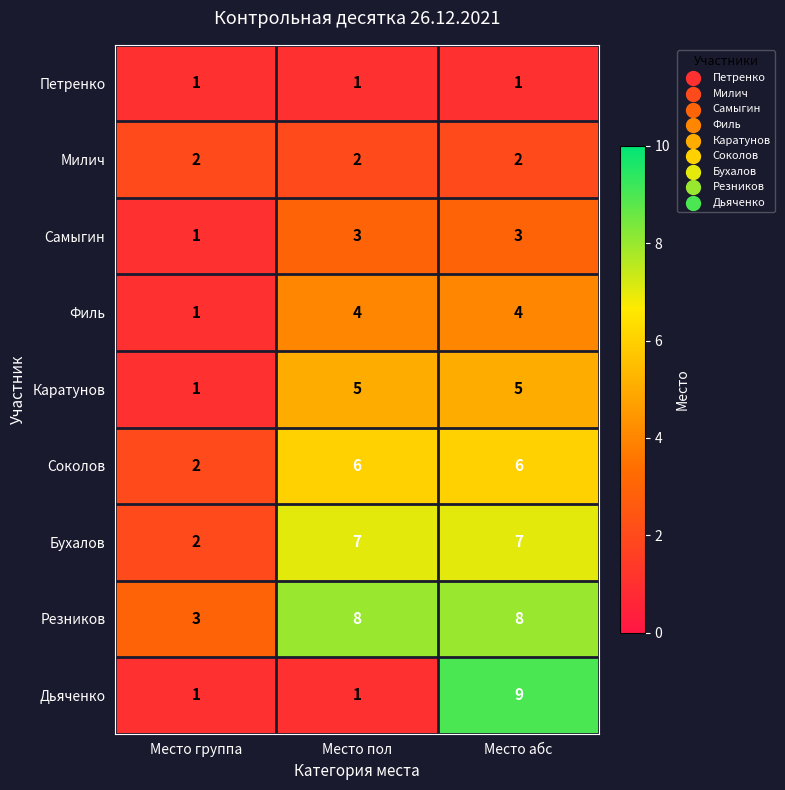

Which series has the largest total across all categories?

Резников